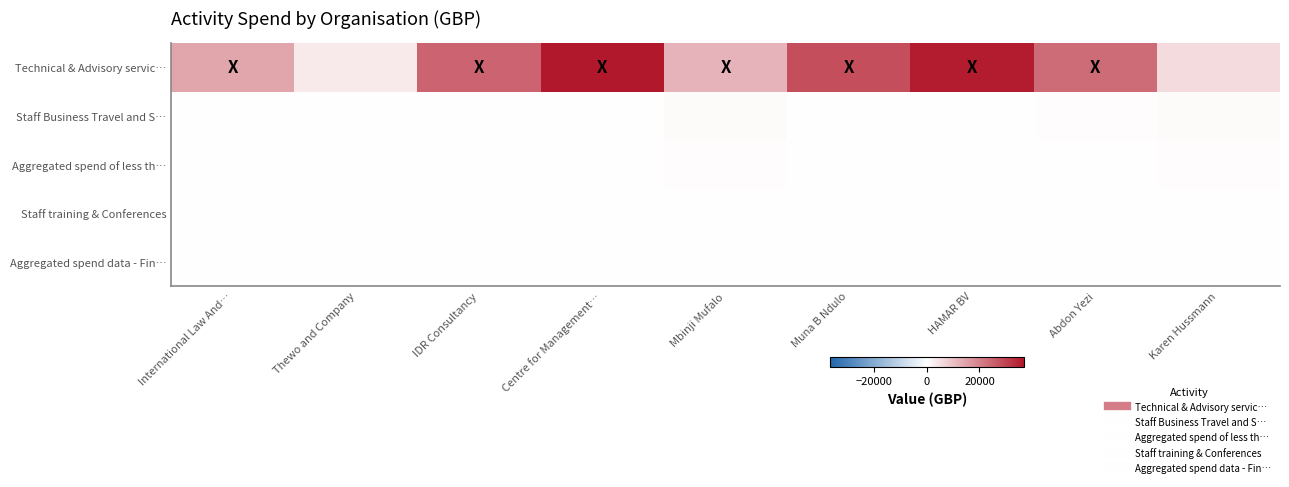

What is the difference between the highest and lowest values at Mbinji Mufalo?

12001